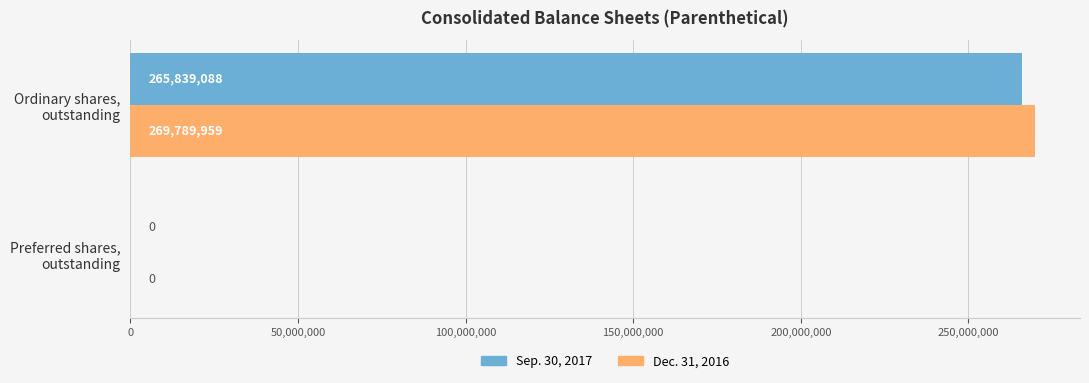

What is the sum of all Sep. 30, 2017 values?

265839088